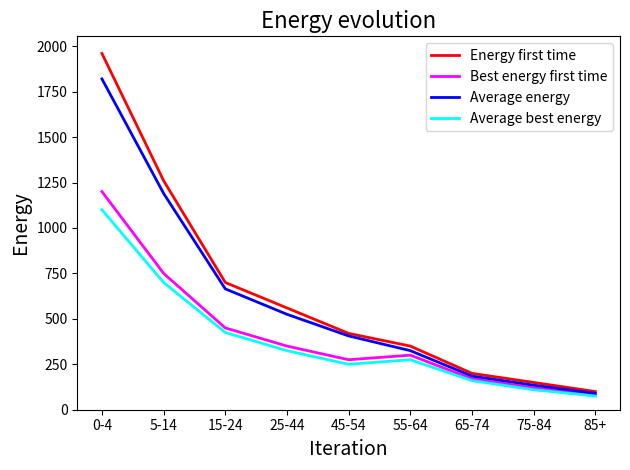

The value of Energy first time at 0-4 is 1960. True or false?

True